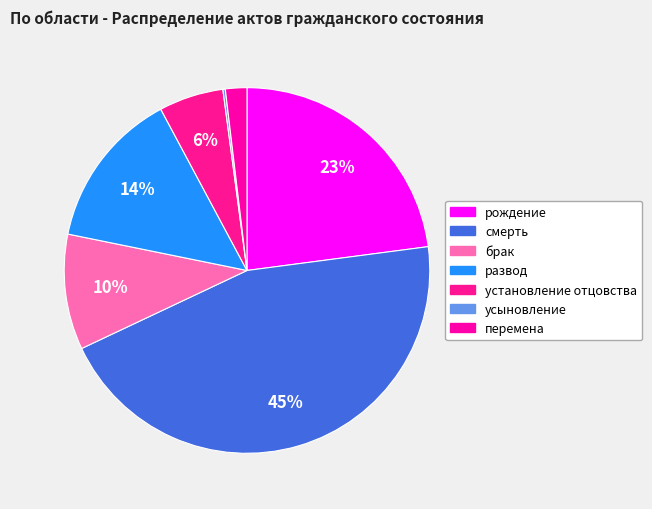

Rank the categories by value from highest to lowest.

смерть, рождение, развод, брак, установление отцовства, перемена, усыновление